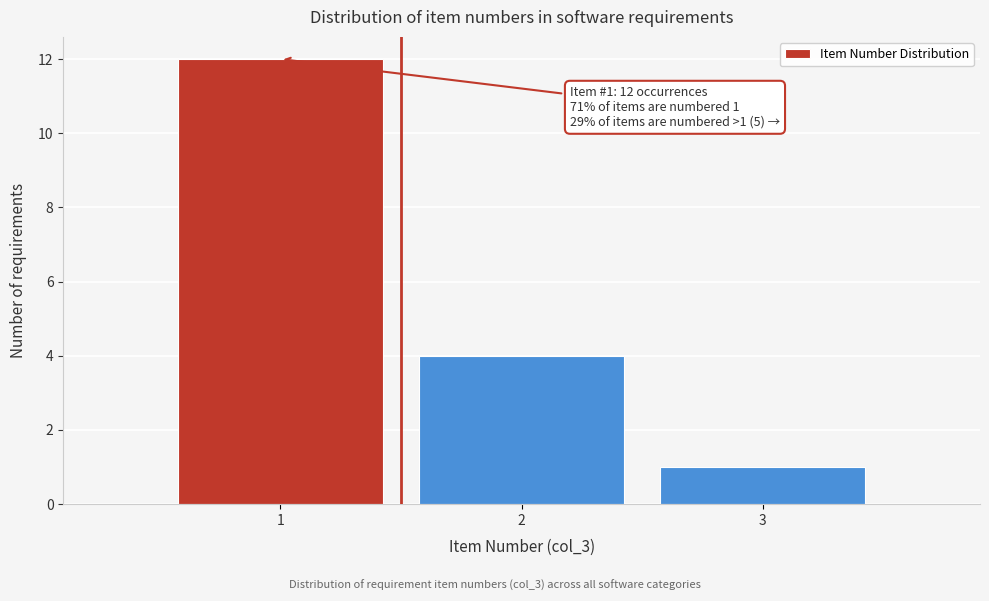

Over which range of the x-axis is the bar tallest?

0.5 to 1.5